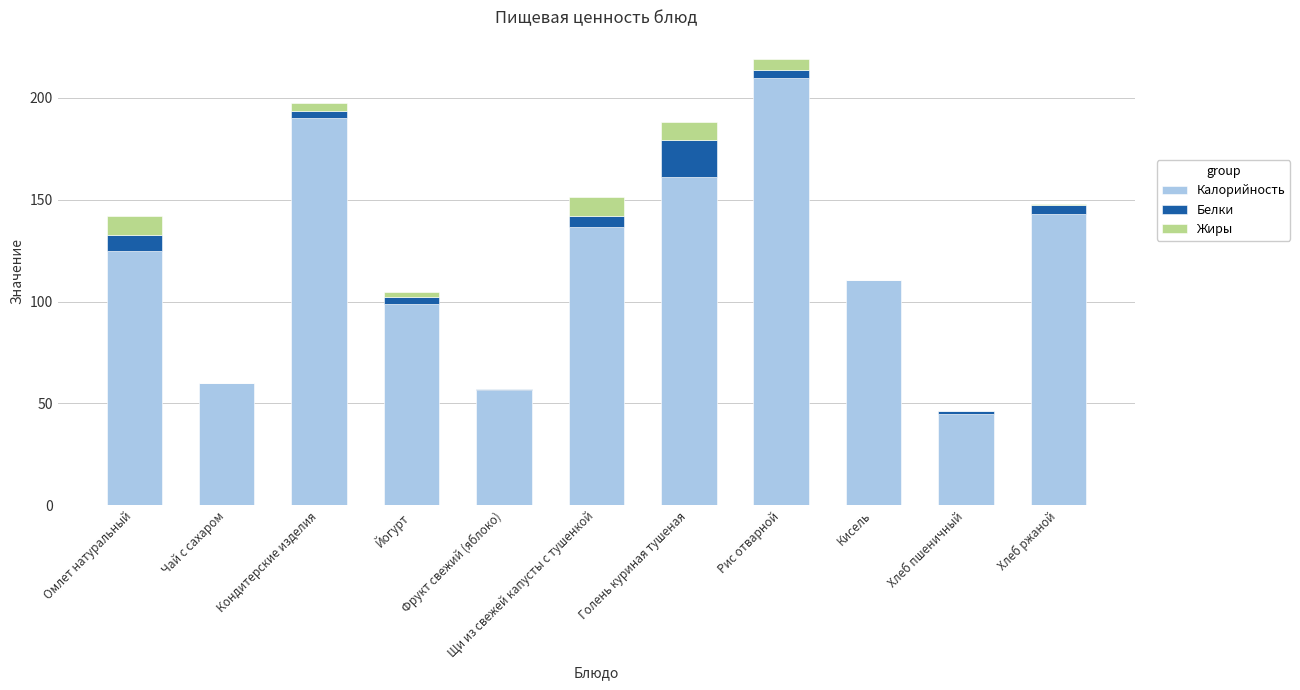

At which category is the sum across all series the highest?

Рис отварной